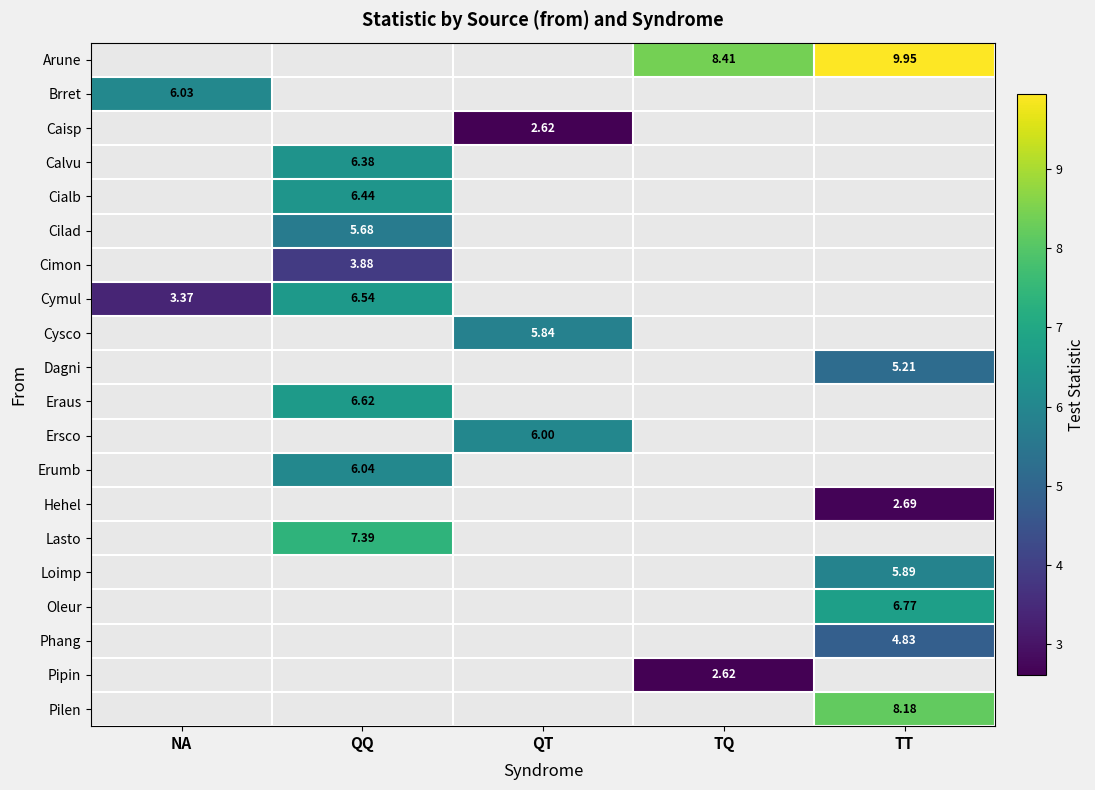

What is the difference between the highest and lowest values at TQ?

5.8